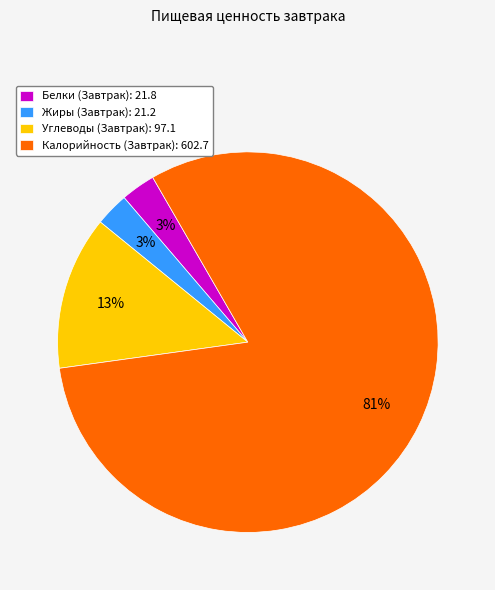

To the nearest percent, what portion does Белки (Завтрак) represent?

3%